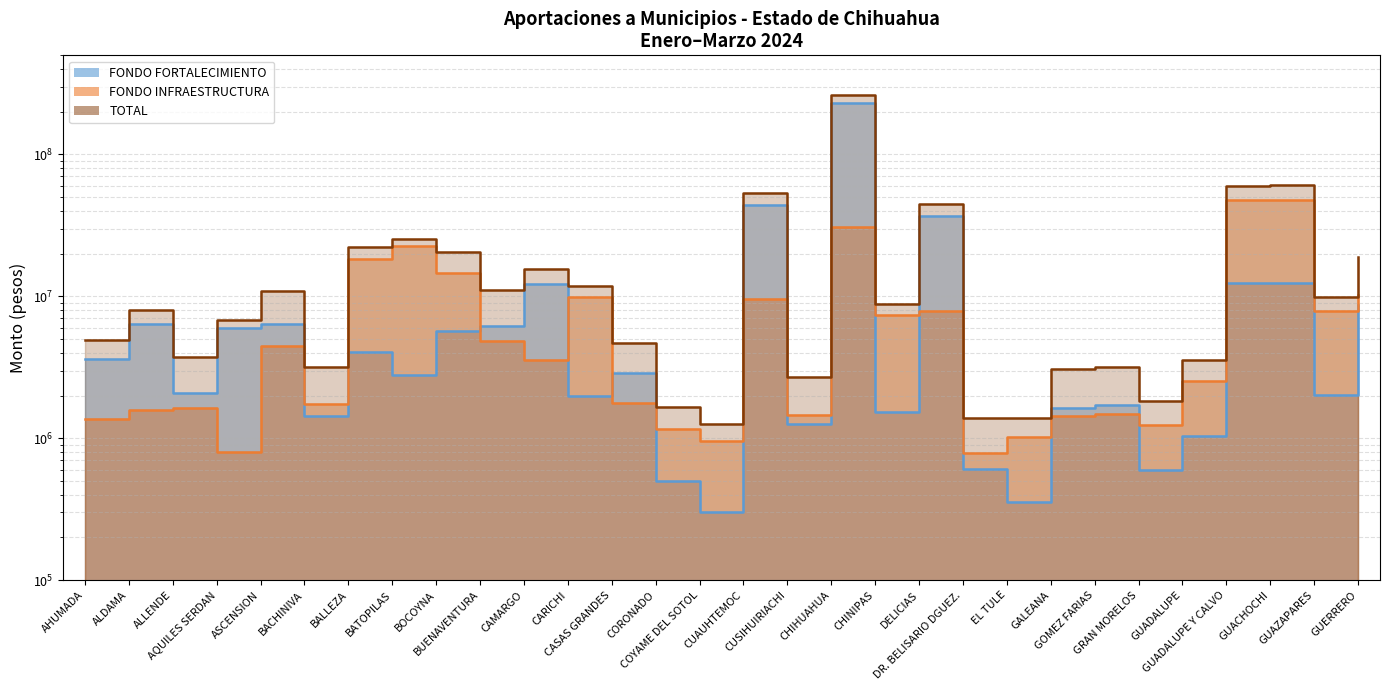

What is the maximum value for FONDO FORTALECIMIENTO?

230507907